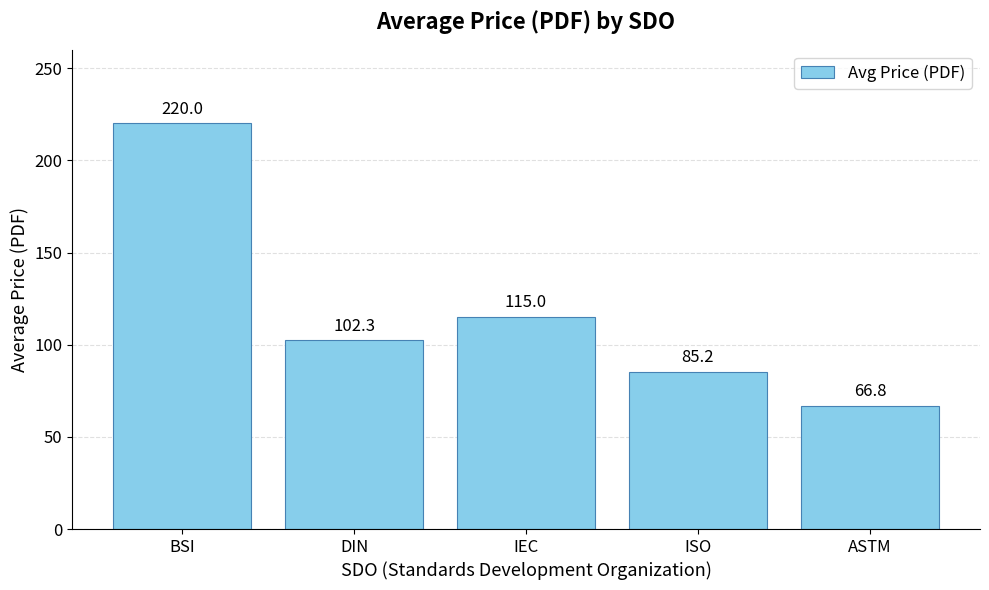

Are the bars grouped side by side (vs. stacked)?

No